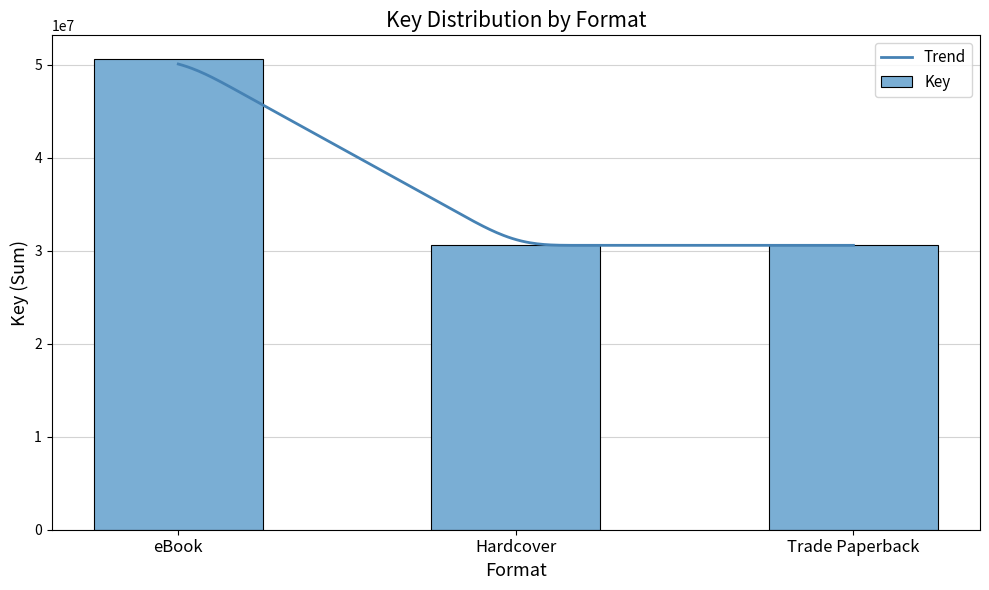

What is the sum of all Key values?

111810038